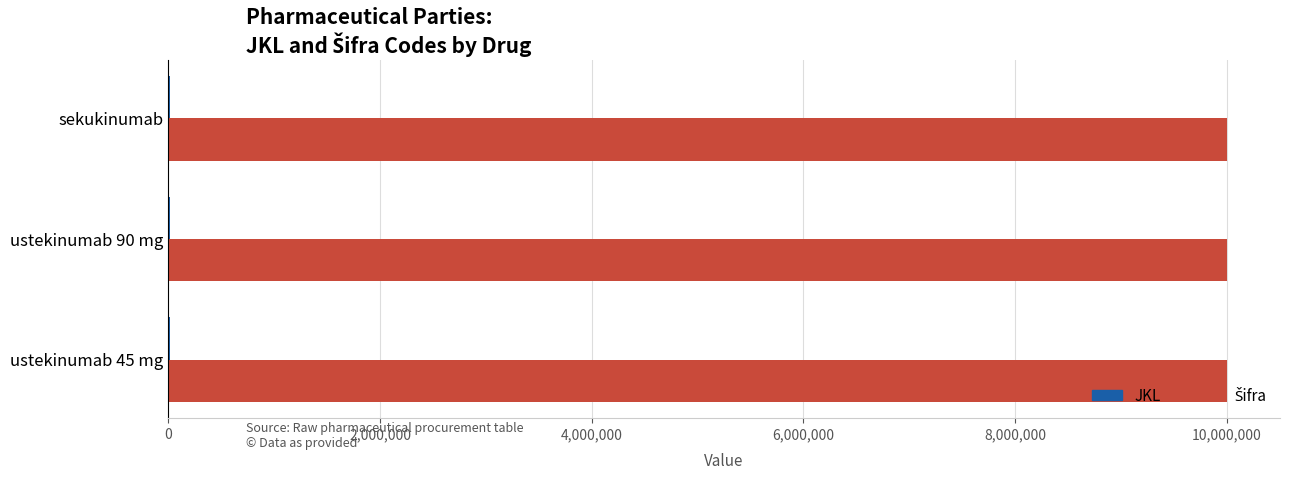

How many categories are shown in the chart?

3